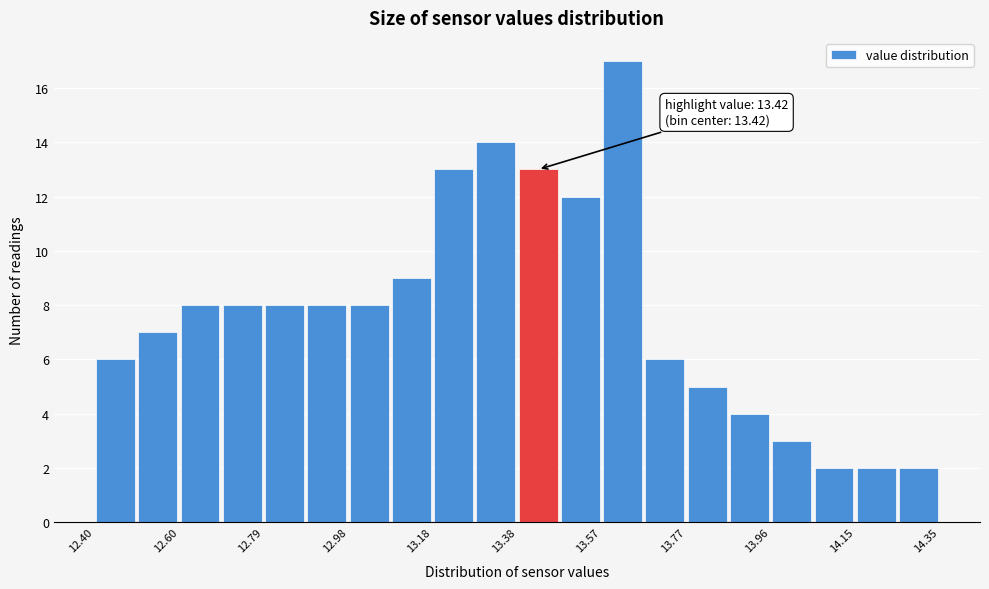

Over which range of the x-axis is the bar tallest?

13.58 to 13.66